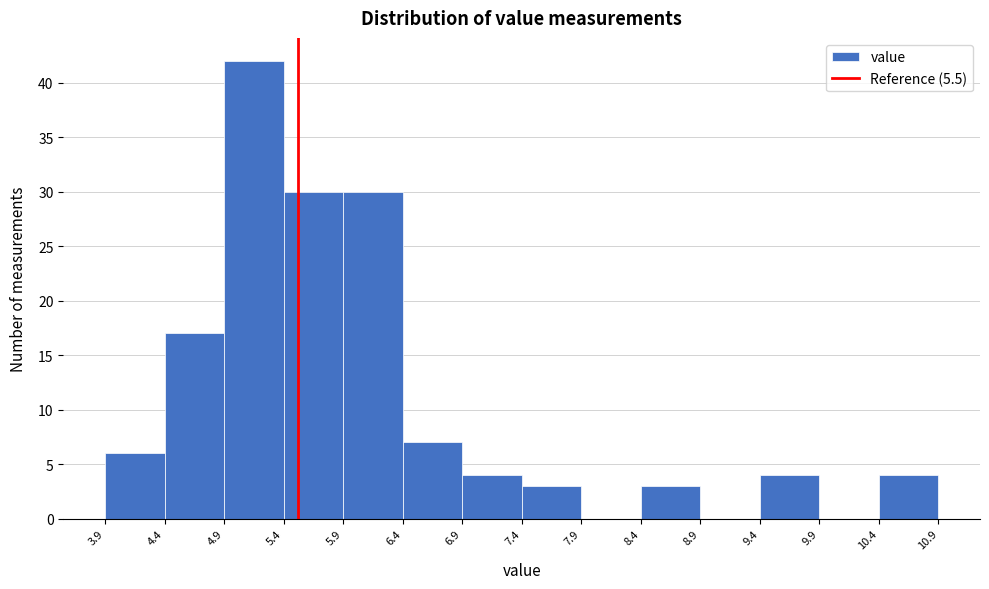

How tall is the bar that spans 10.4 to 10.9 on the x-axis? The values are not printed on the chart, so give them approximately, as read against the axis.

4